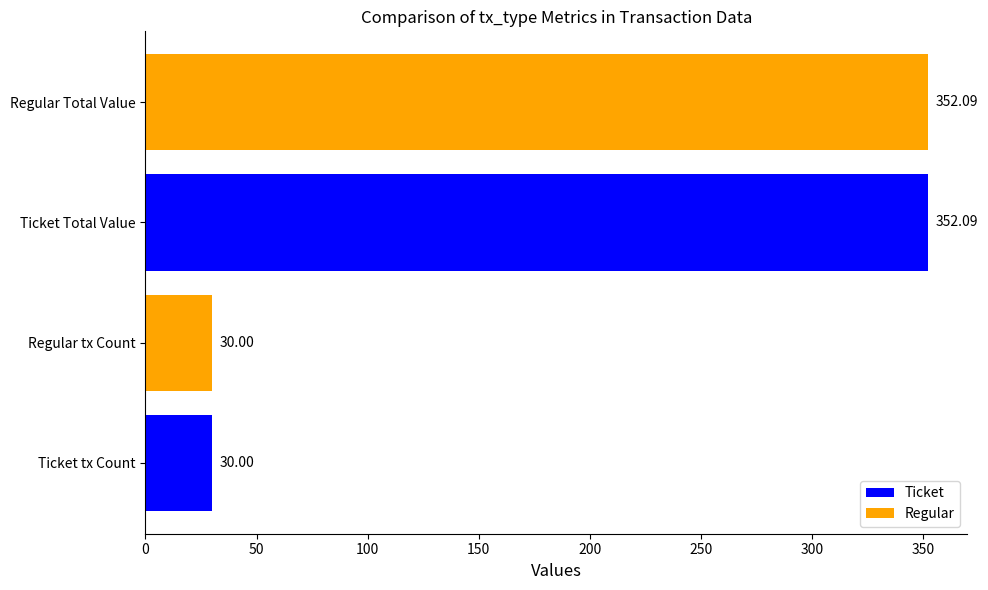

Between 13 and 4, which is larger?

13